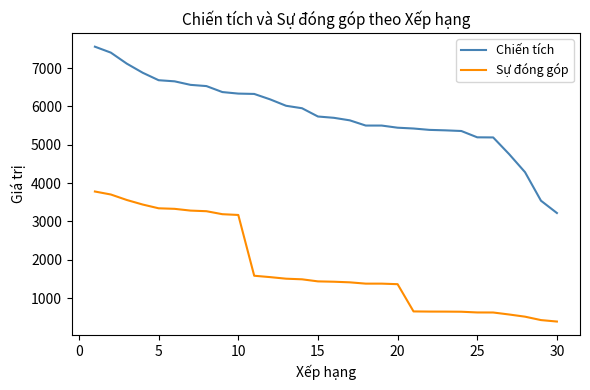

What is the minimum value shown in the chart?

386